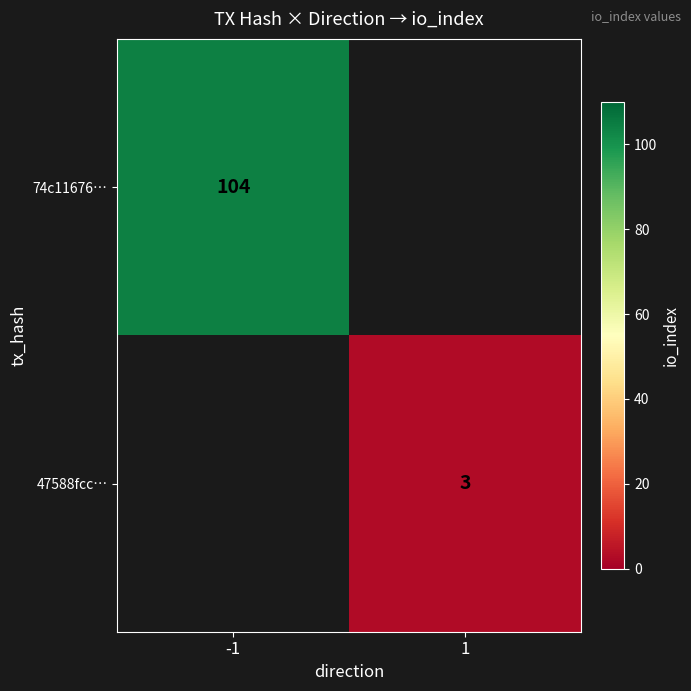

Is the value of 47588fcc… at 1 greater than the value of 74c11676… at -1?

No